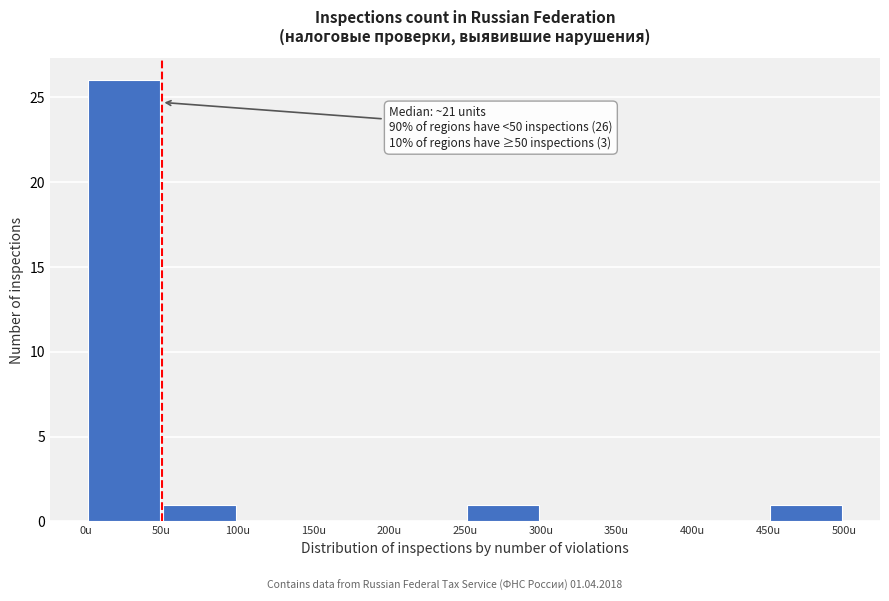

Over which range of the x-axis is the bar tallest?

0 to 50